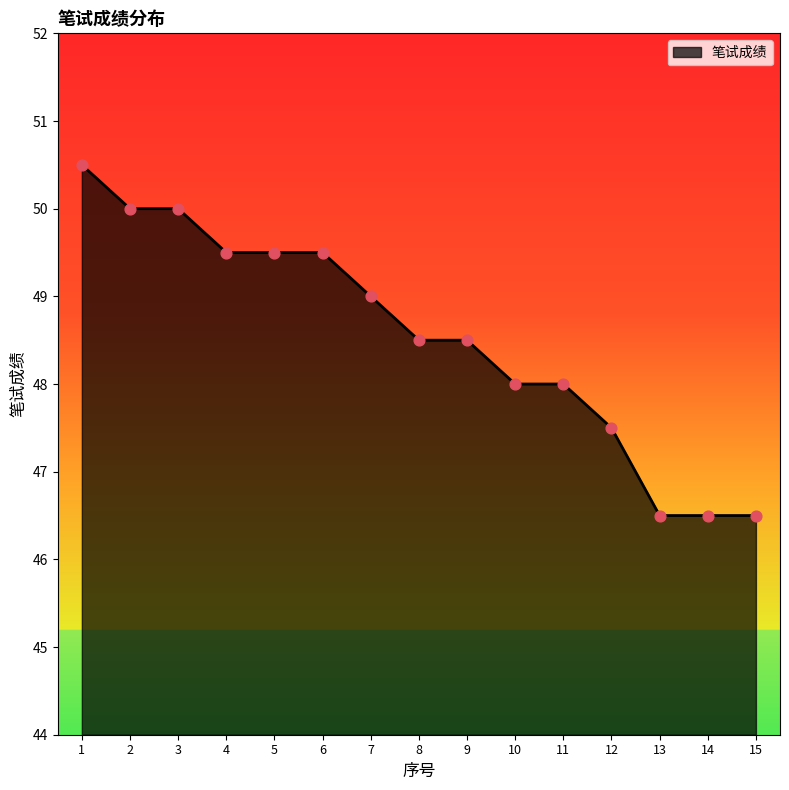

Which has a higher value, 8 or 11?

8